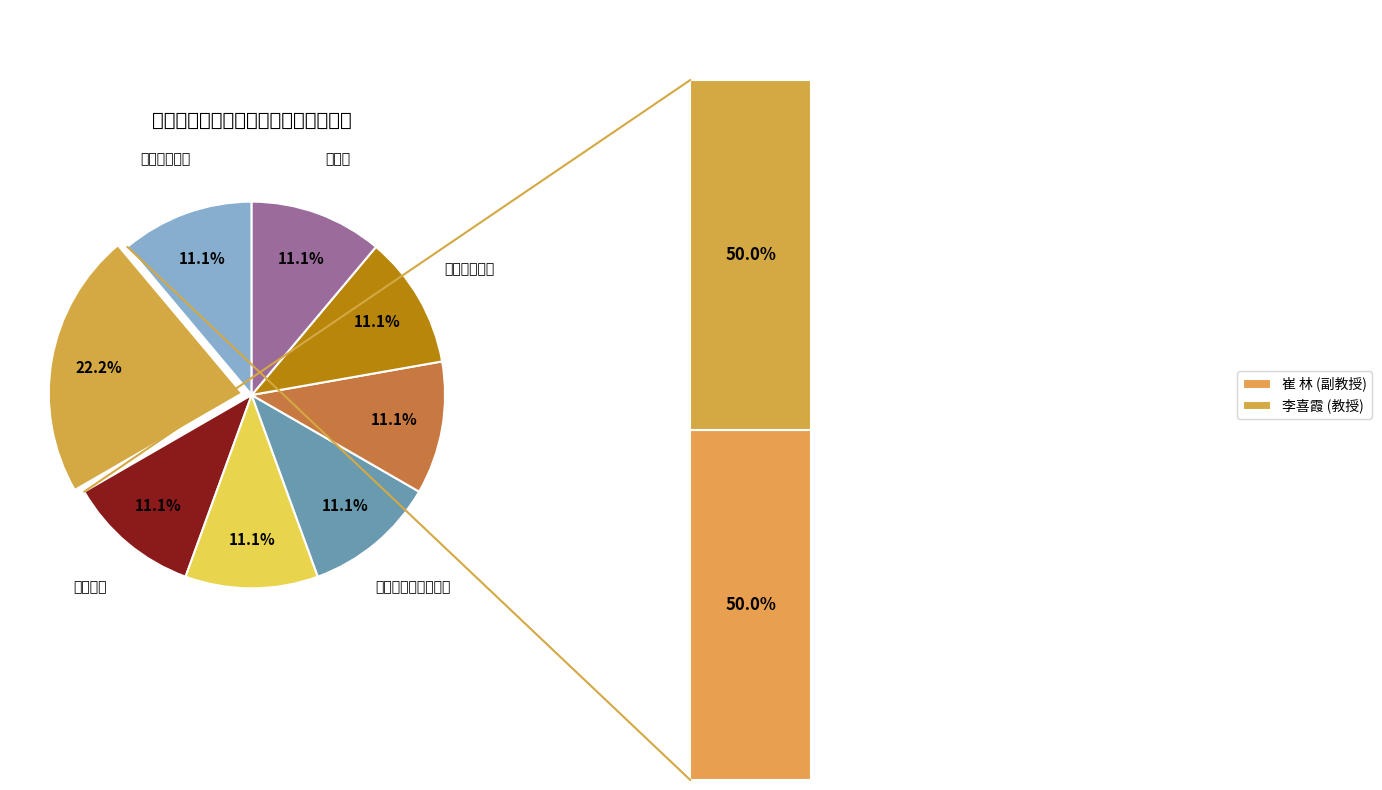

Between 体育学院 and 学前教育学院, which is larger?

体育学院